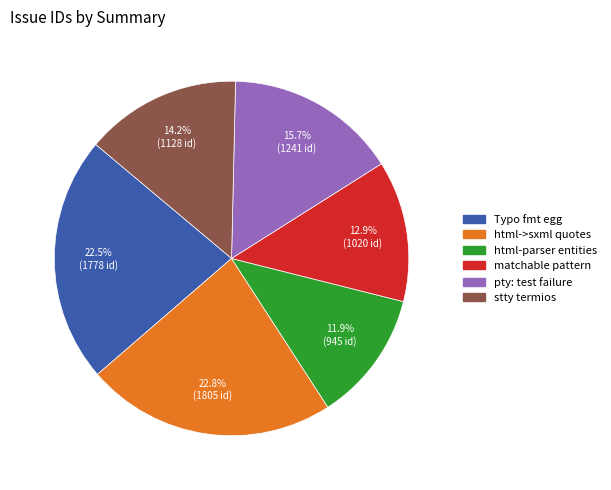

Is there any slice that represents more than half of the pie?

No